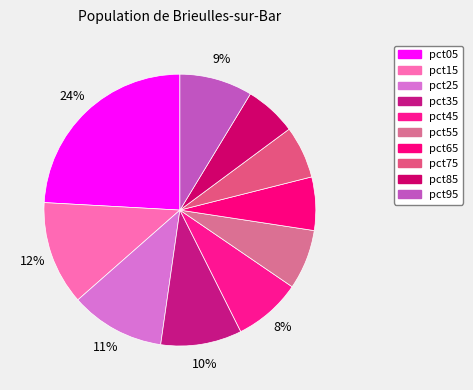

How many slices are in this pie chart?

10